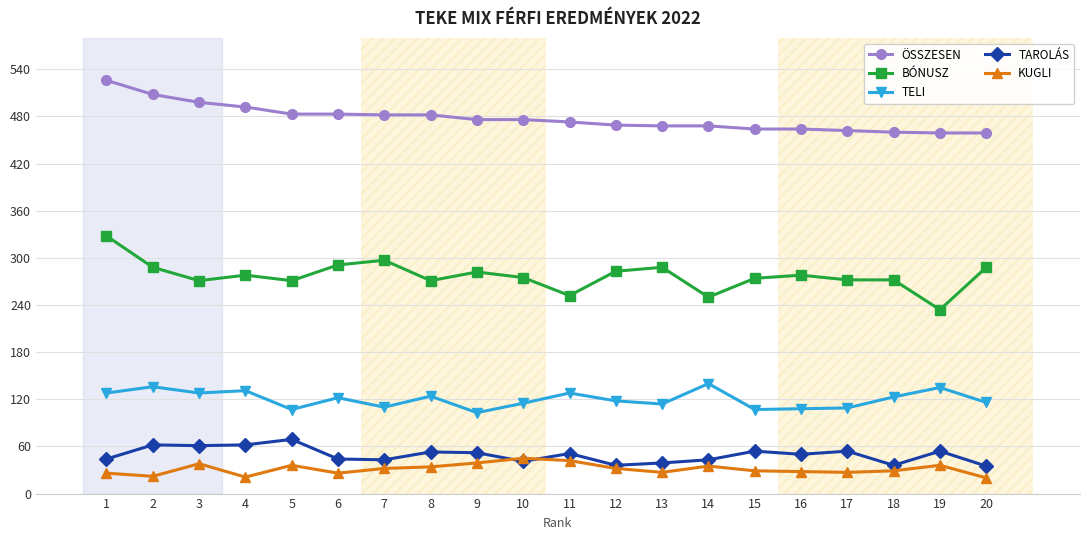

Which series has the largest range (max minus min)?

BÓNUSZ